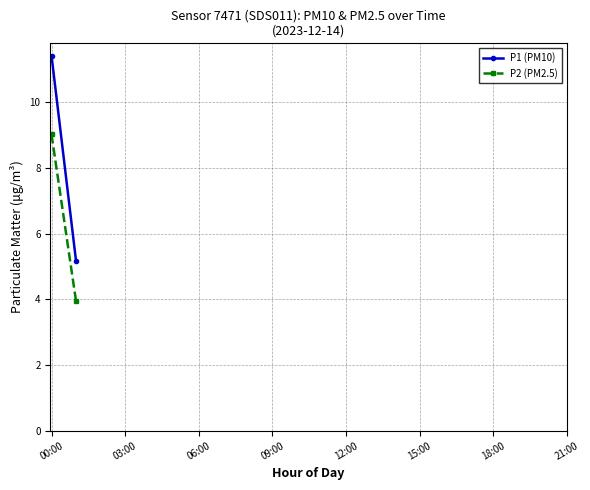

What are all the series names shown in the legend?

P1 (PM10), P2 (PM2.5)